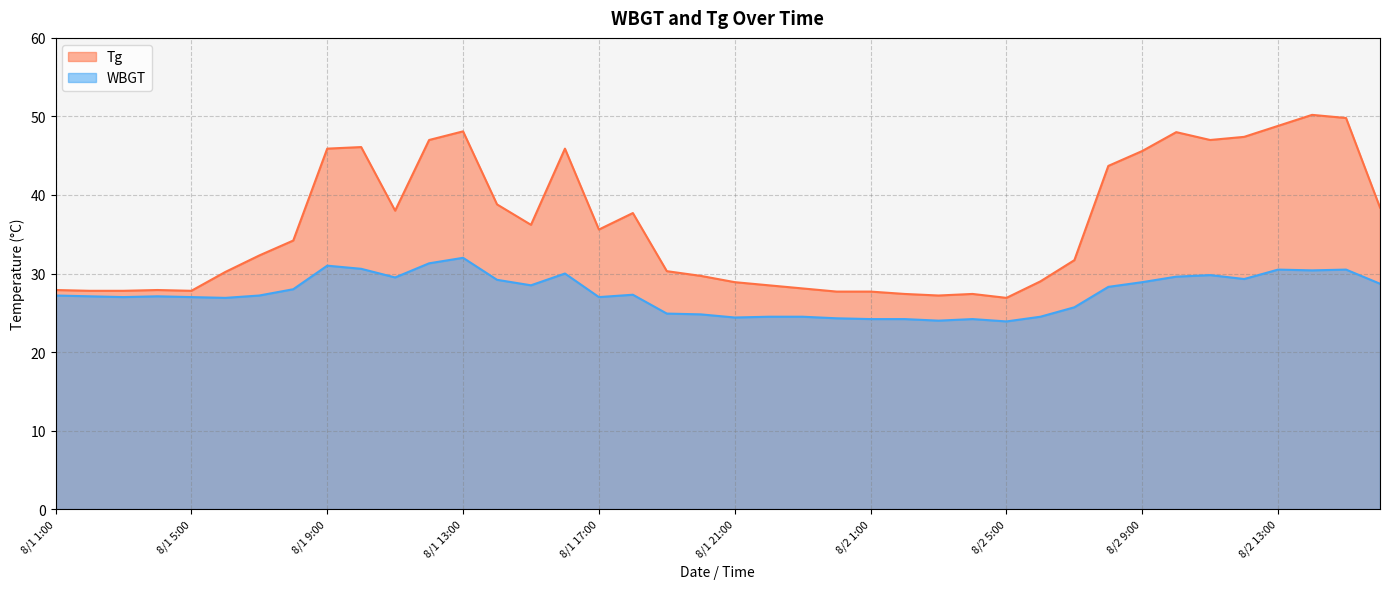

Which series has the largest total across all categories?

Tg